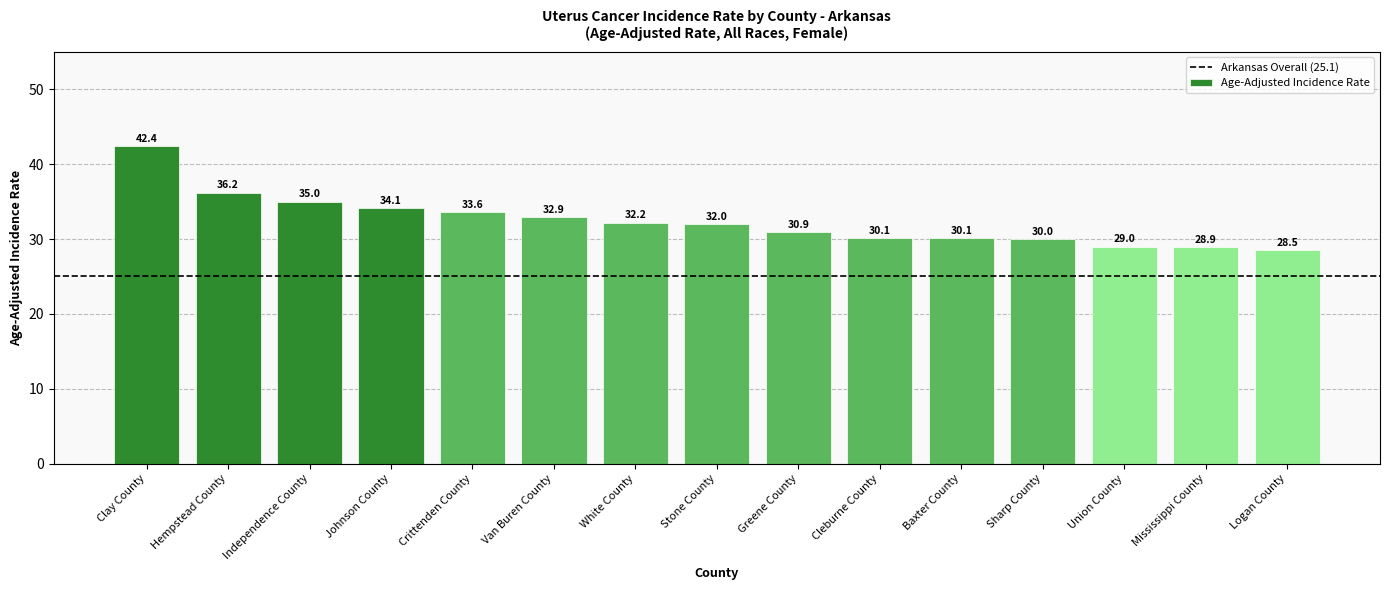

How many series are shown in this chart?

1